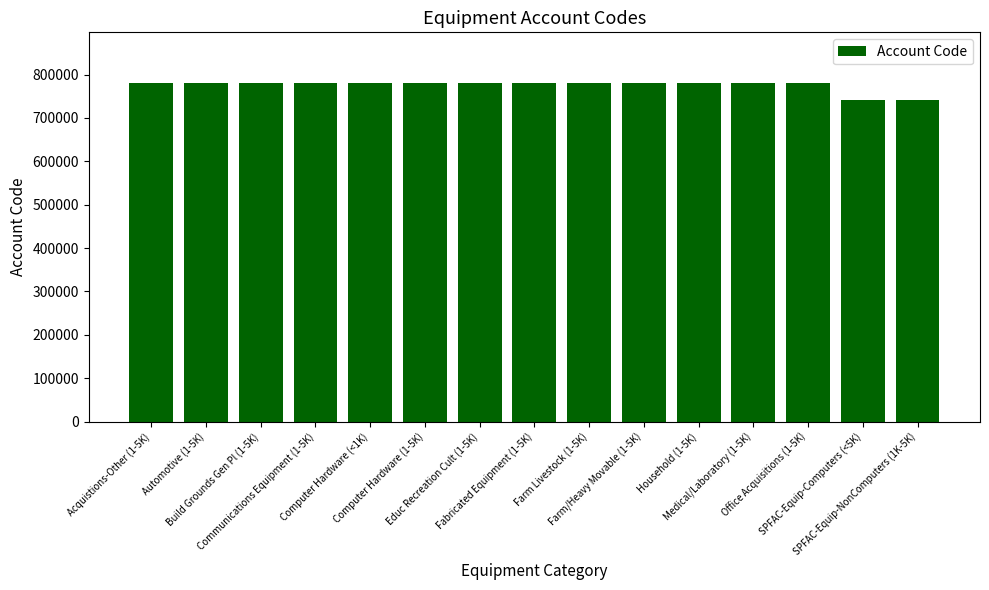

How many bars are there in total?

15